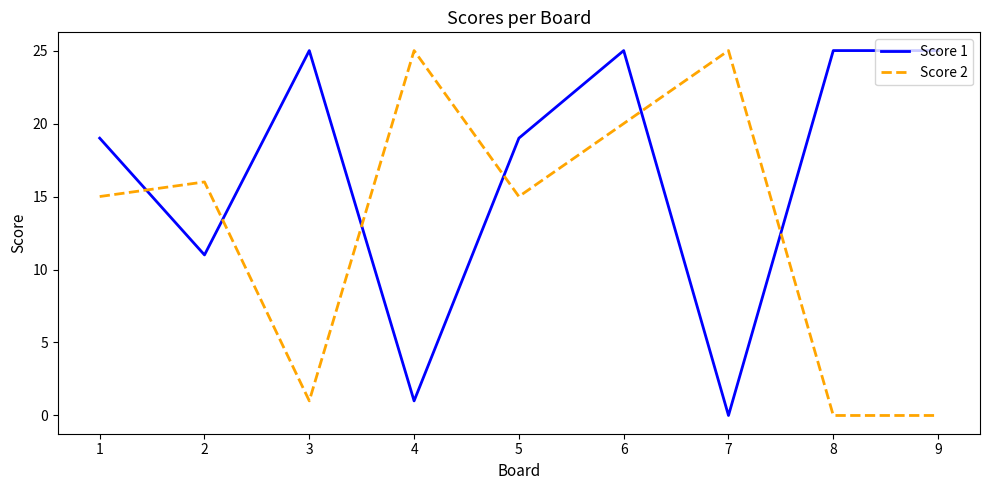

What is the greatest value displayed?

25